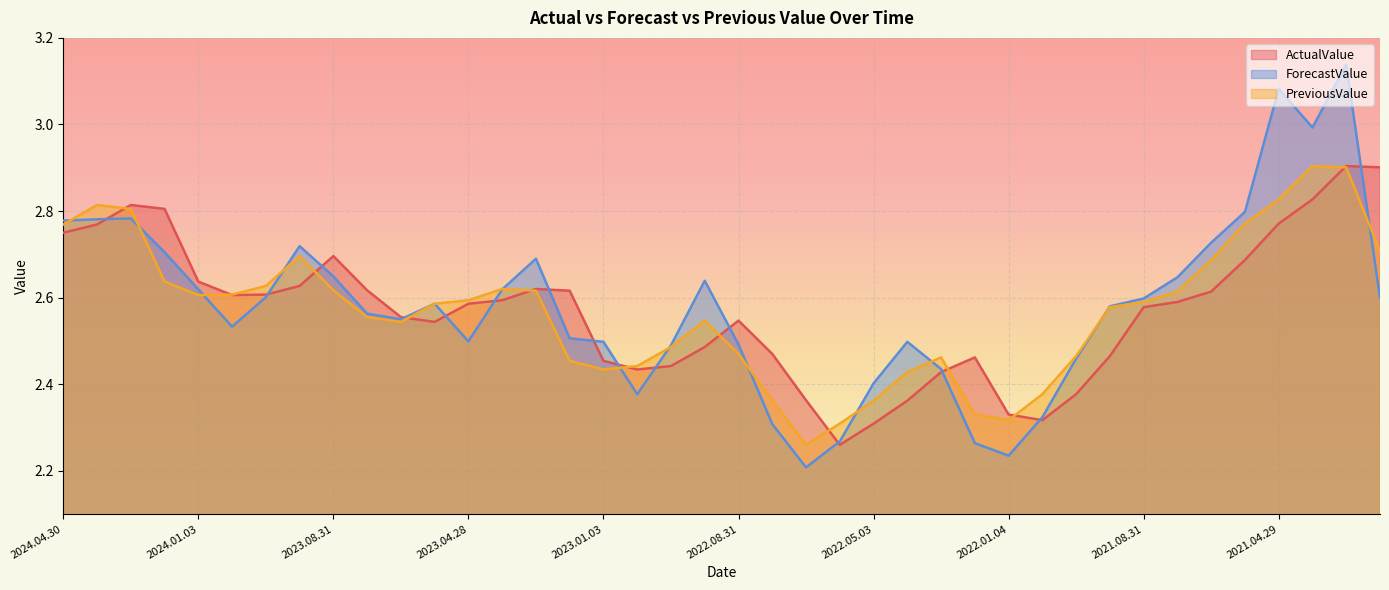

How many times do ForecastValue and PreviousValue cross each other?

12